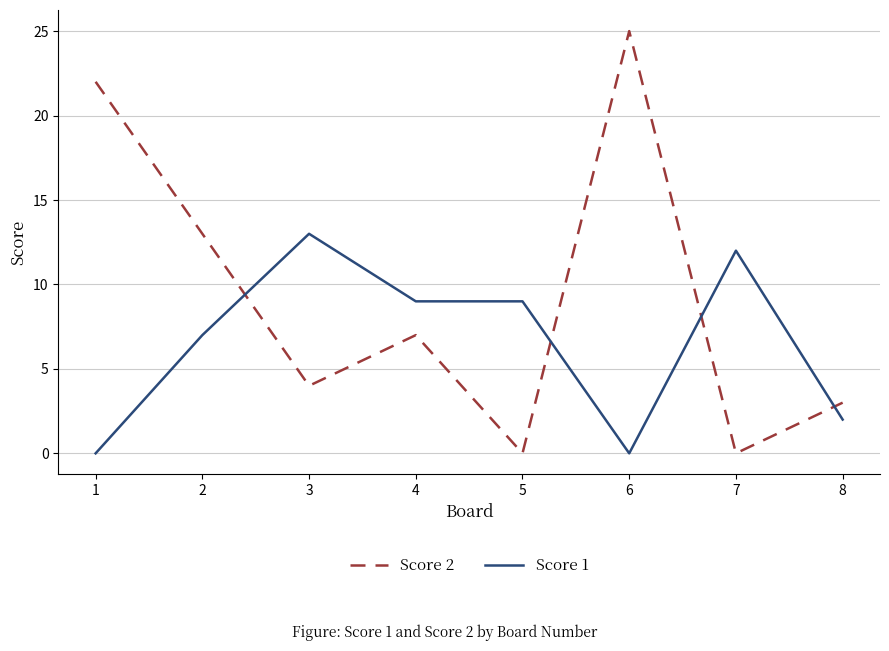

Is the value of Score 2 at 5 greater than the value of Score 1 at 5?

No